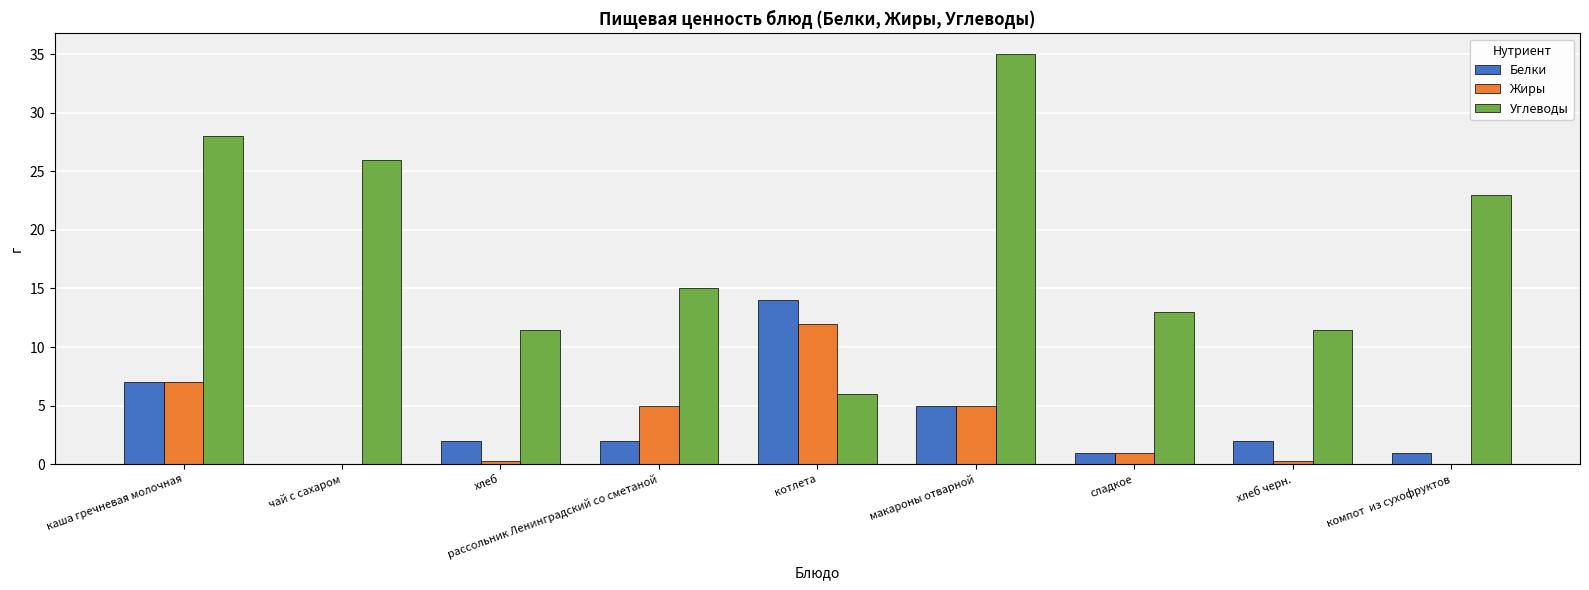

Which series has the largest range (max minus min)?

Углеводы